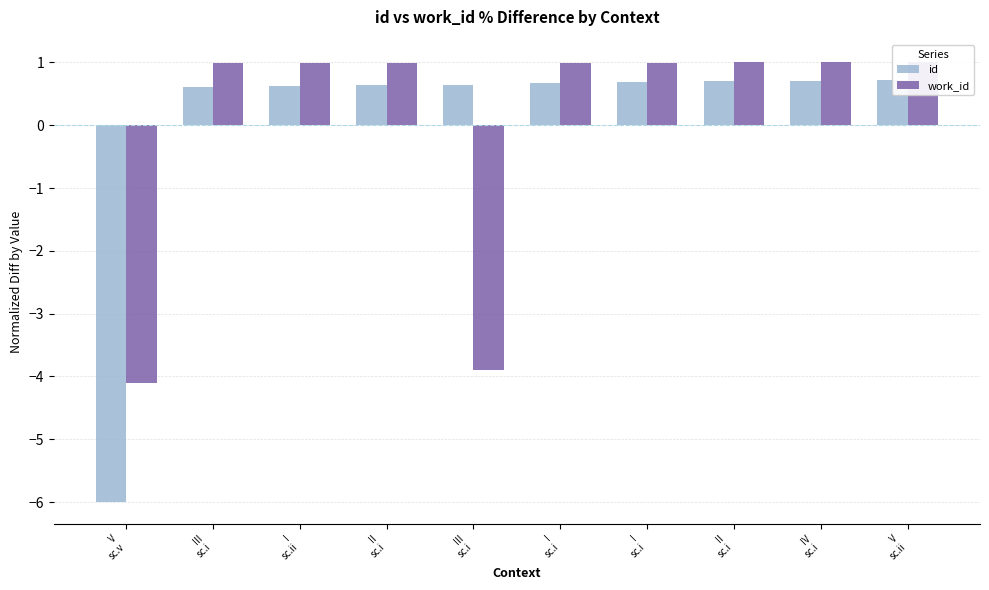

Where is work_id nearest to the value -1?

III
sc.i